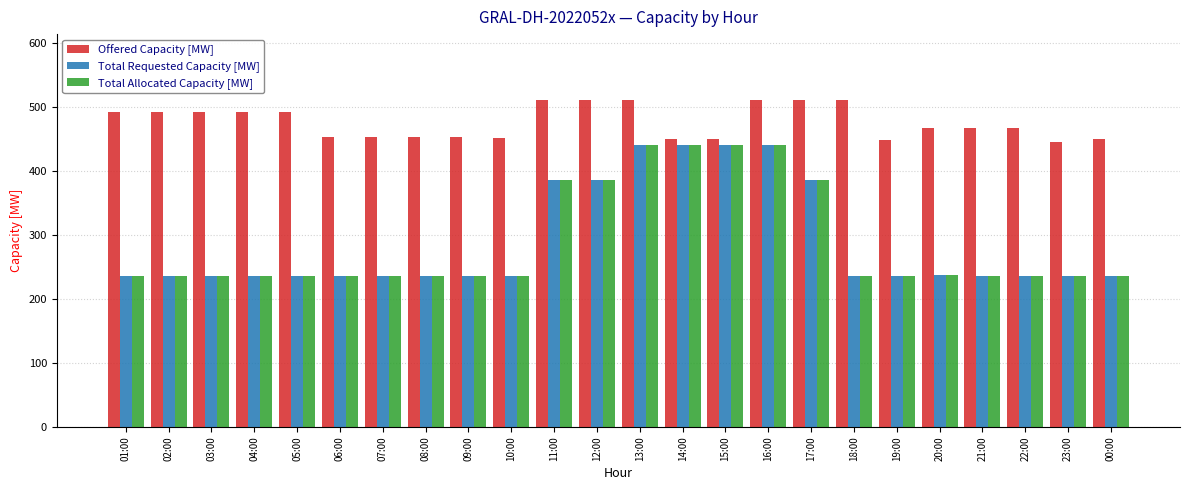

What is the difference between the second highest and second lowest values in the Total Requested Capacity [MW] series?

205